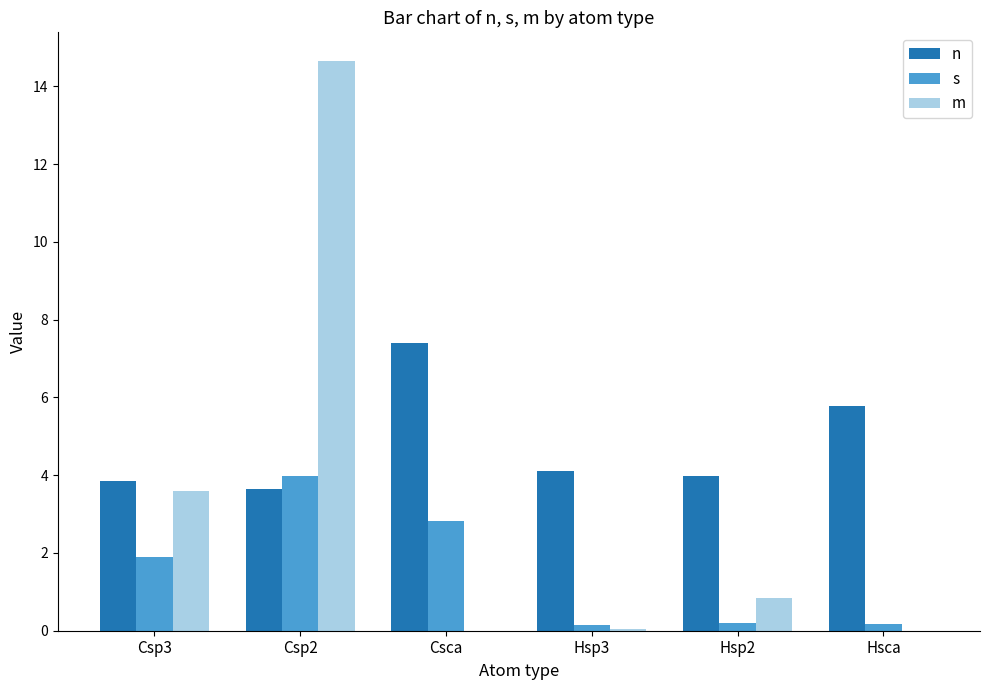

What is the sum of all n values?

28.7